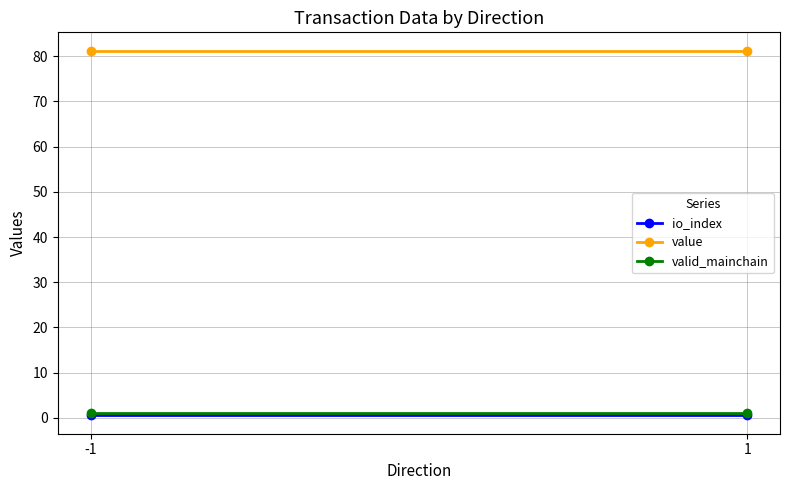

What are all the series names shown in the legend?

io_index, value, valid_mainchain